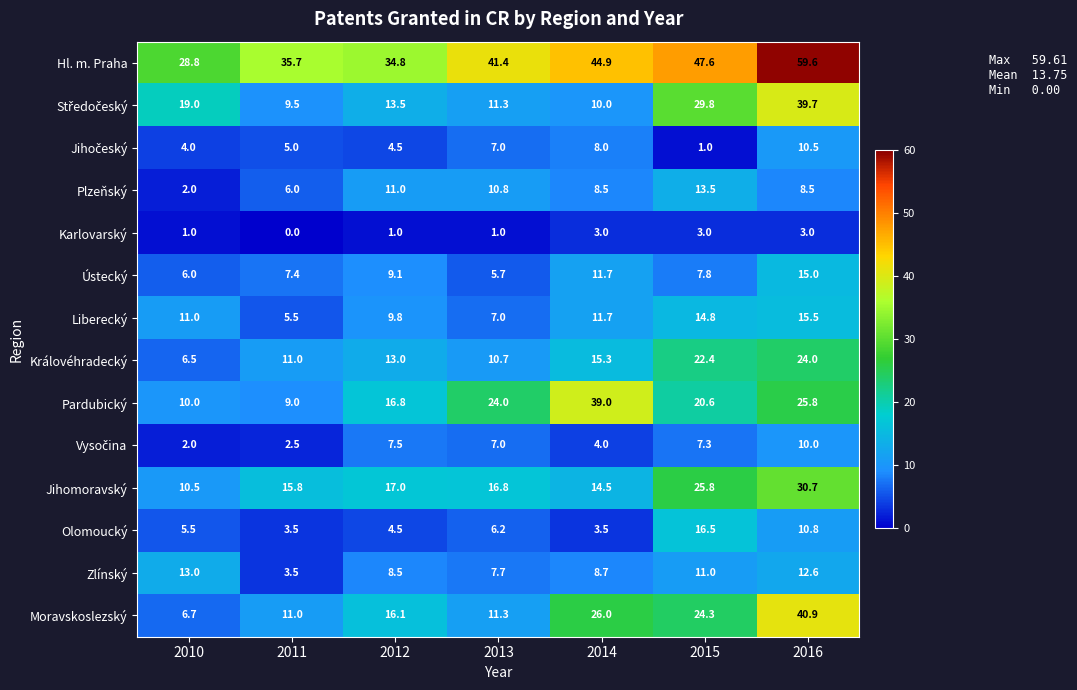

What is the sum of the Pardubický values at 2011 and 2014?

48.0